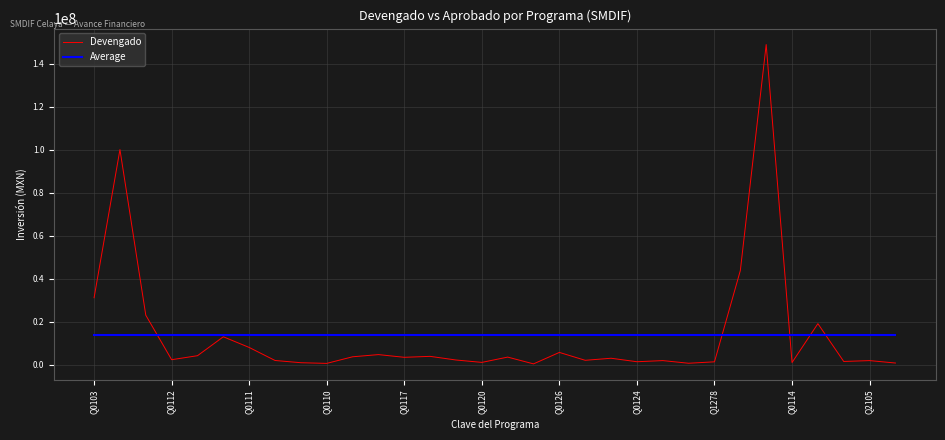

List the series in order of their peak value, lowest first.

Average, Devengado